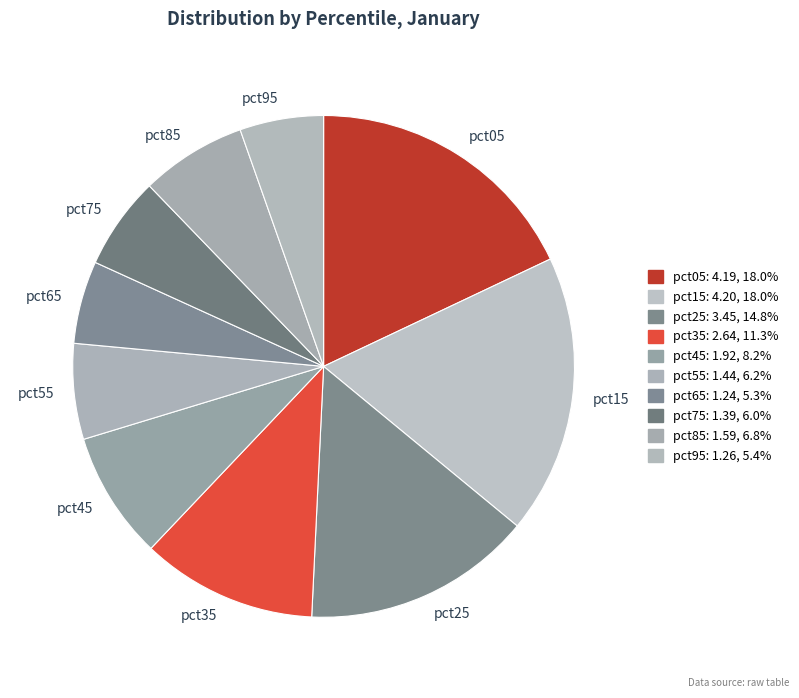

Does pct05 represent more than half of the total?

No